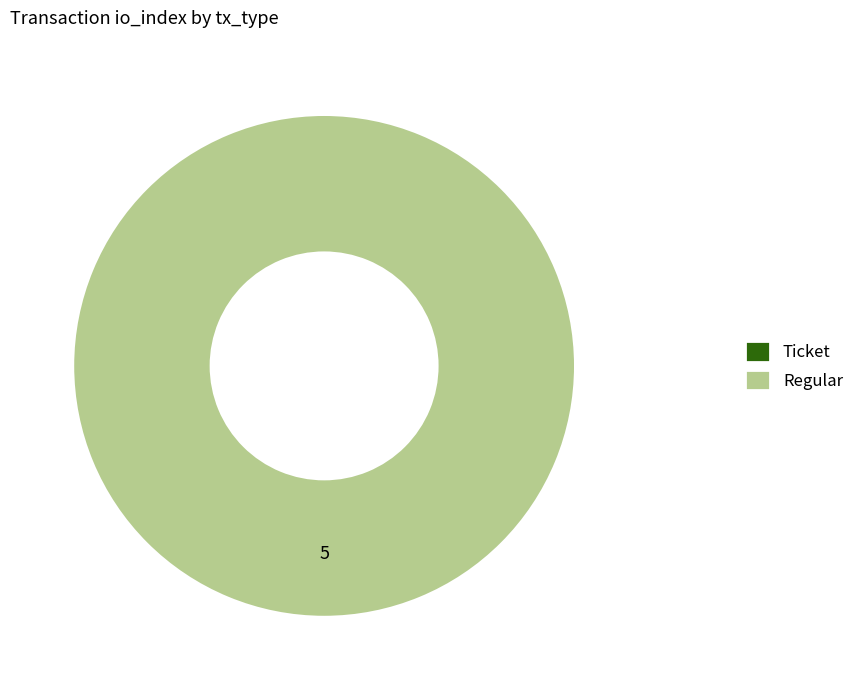

Is the sum of Ticket and Regular greater than half?

Yes